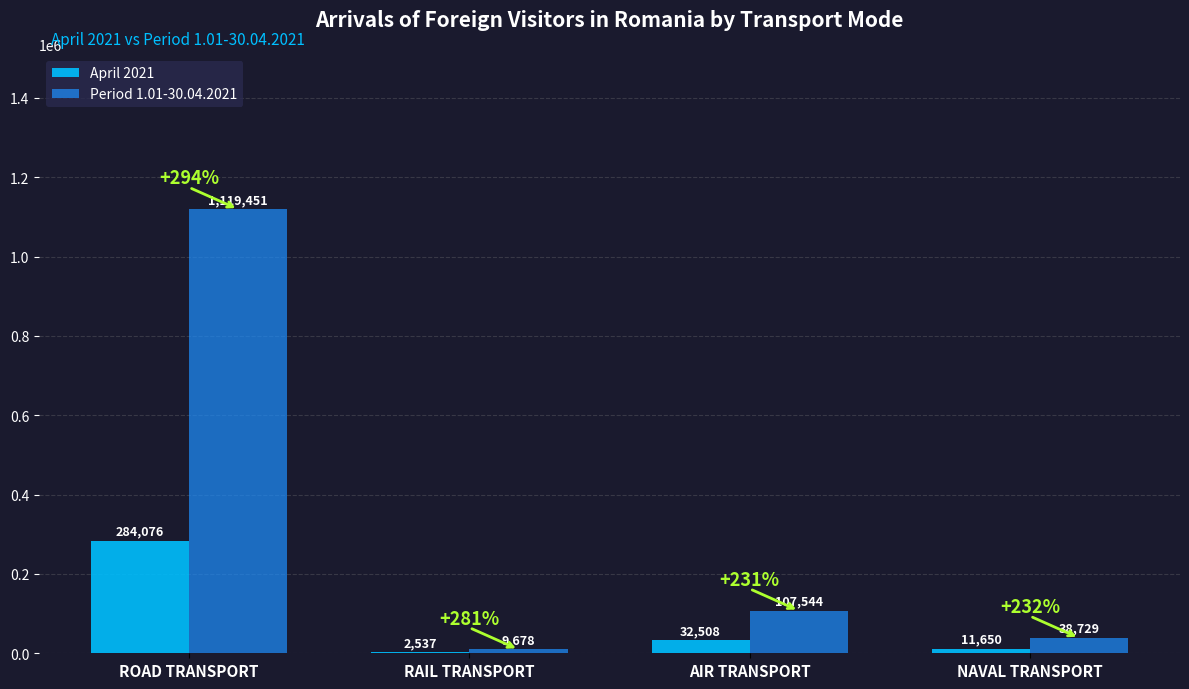

Are the bars grouped side by side (vs. stacked)?

Yes